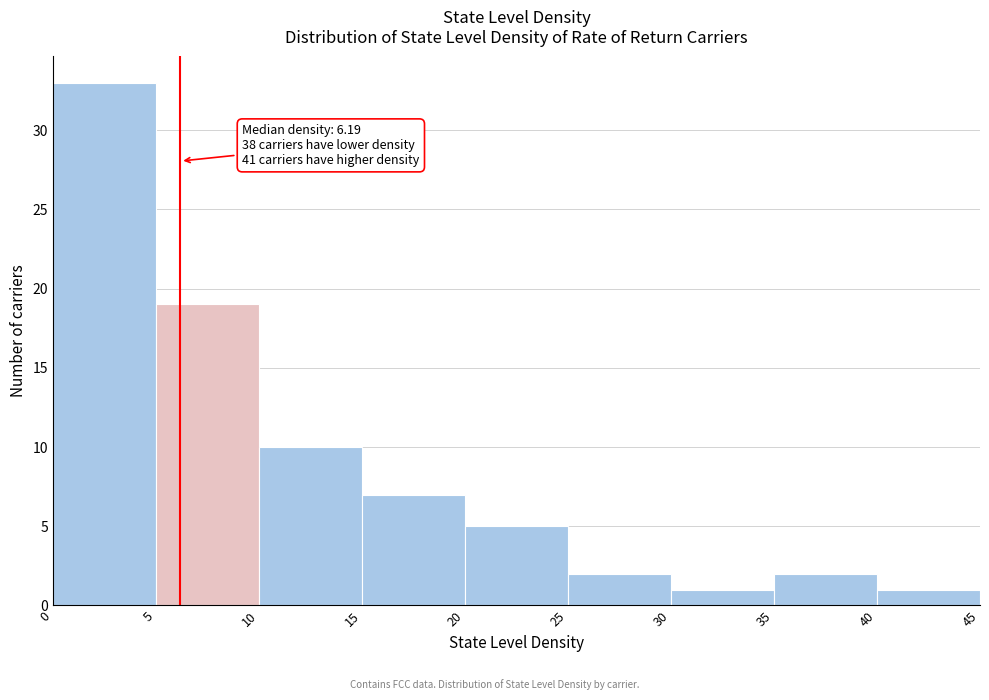

Which range on the x-axis has the tallest bar?

0 to 5